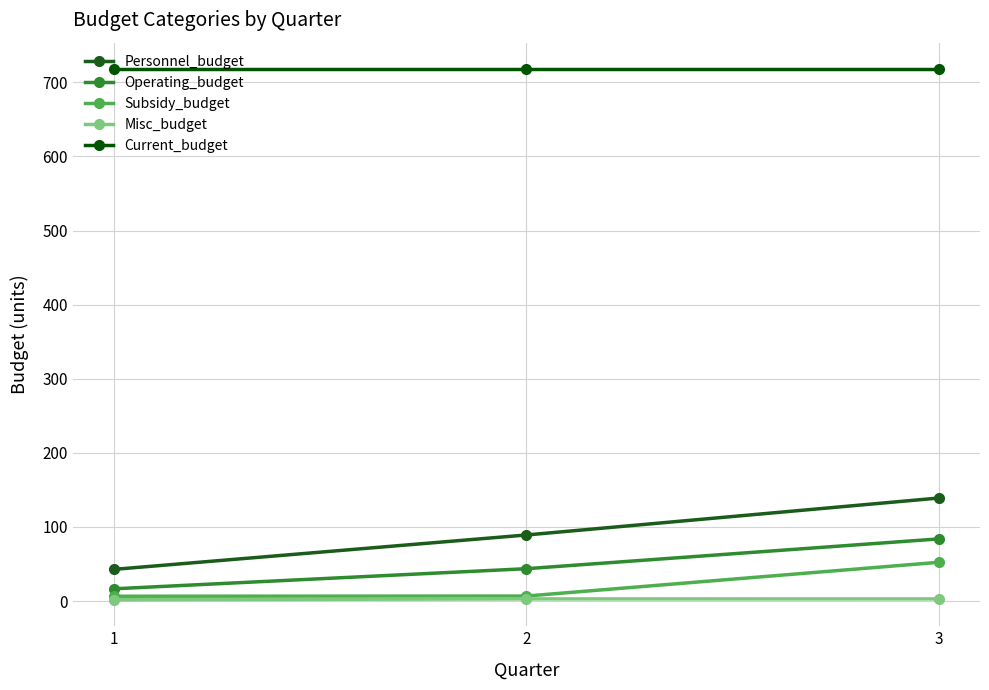

What is the value of the Personnel_budget point at the 1st from the left?

42.8